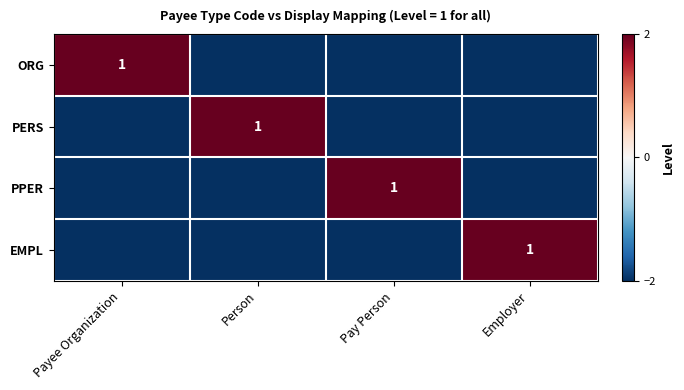

Count the number of categories in the chart.

4